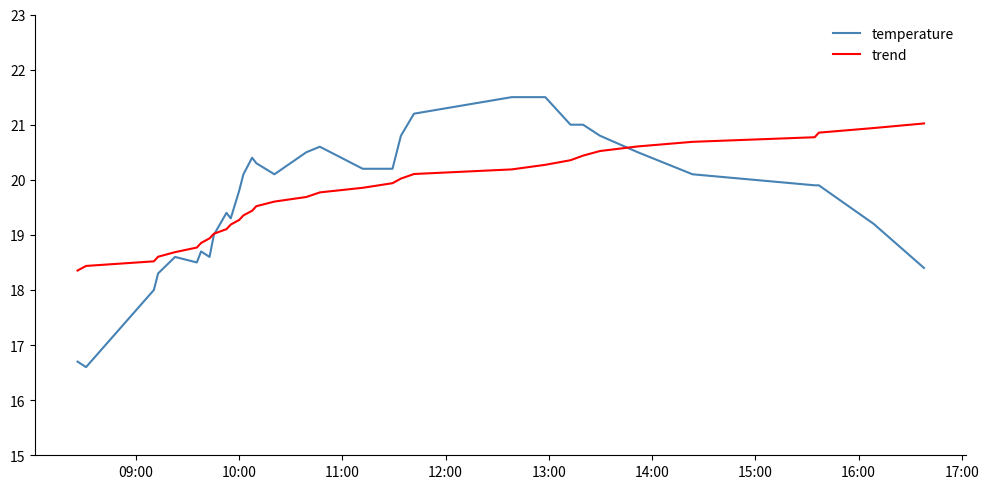

Which series has the widest spread of values?

temperature